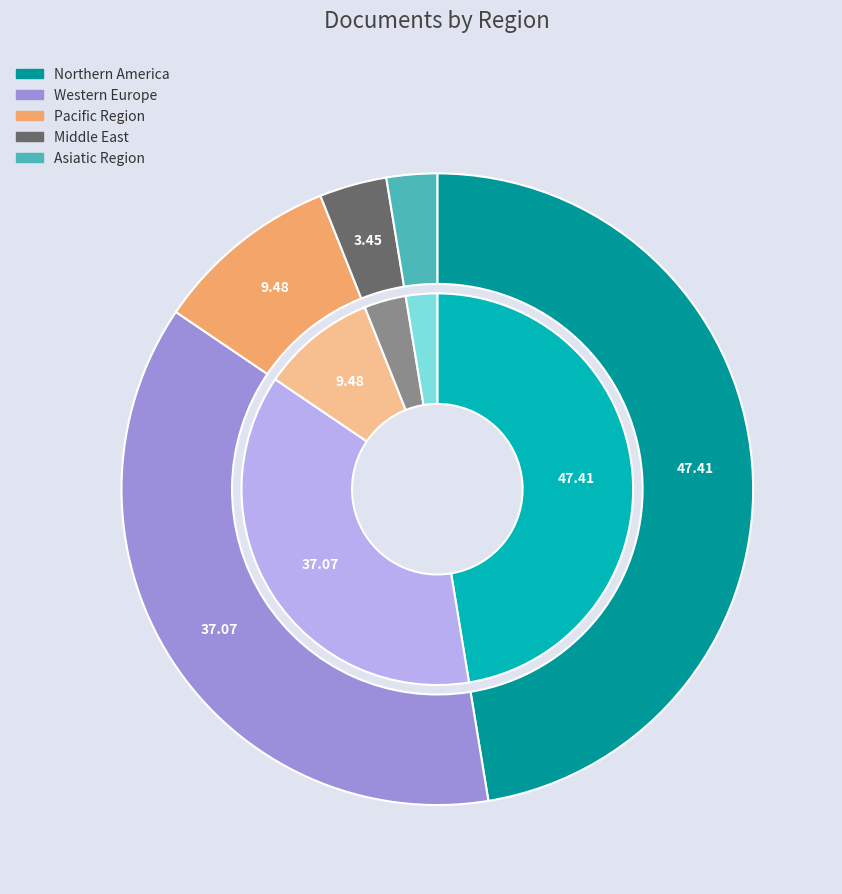

To the nearest percent, what portion does Middle East represent?

3%